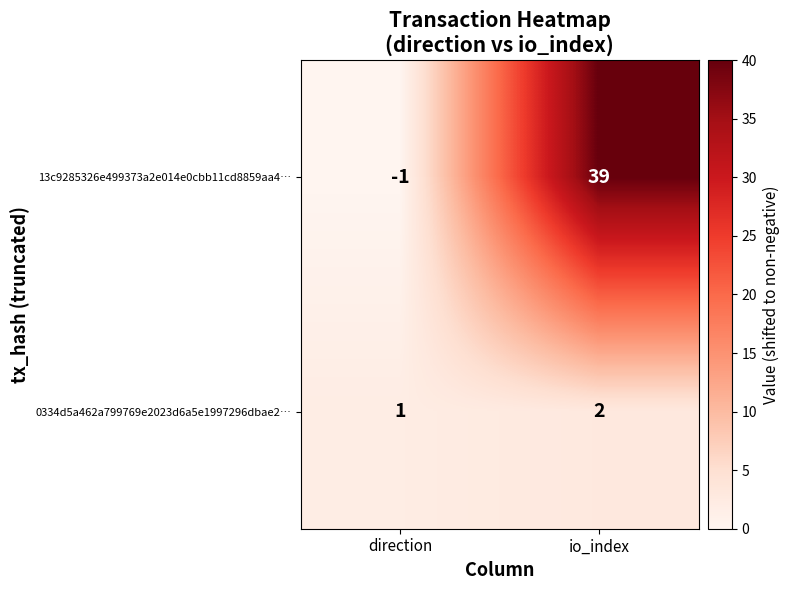

What is the sum of all 13c9285326e499373a2e014e0cbb11cd8859aa4… values?

38